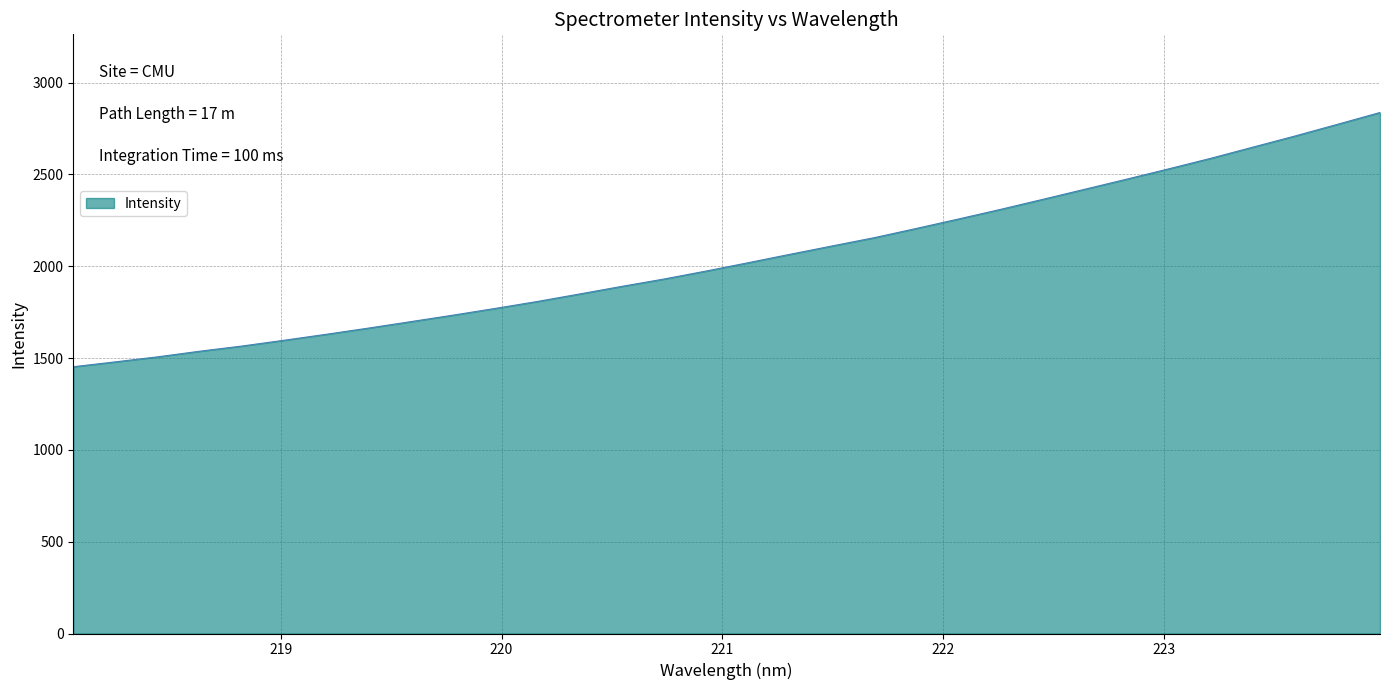

What is the maximum value shown in the chart?

2836.7